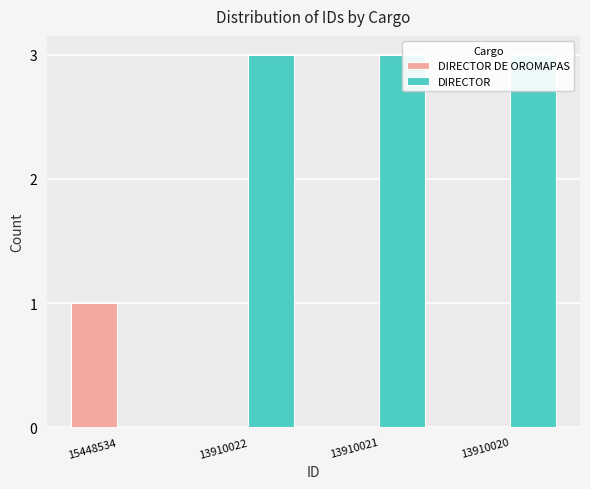

What is the maximum value shown in the chart?

3